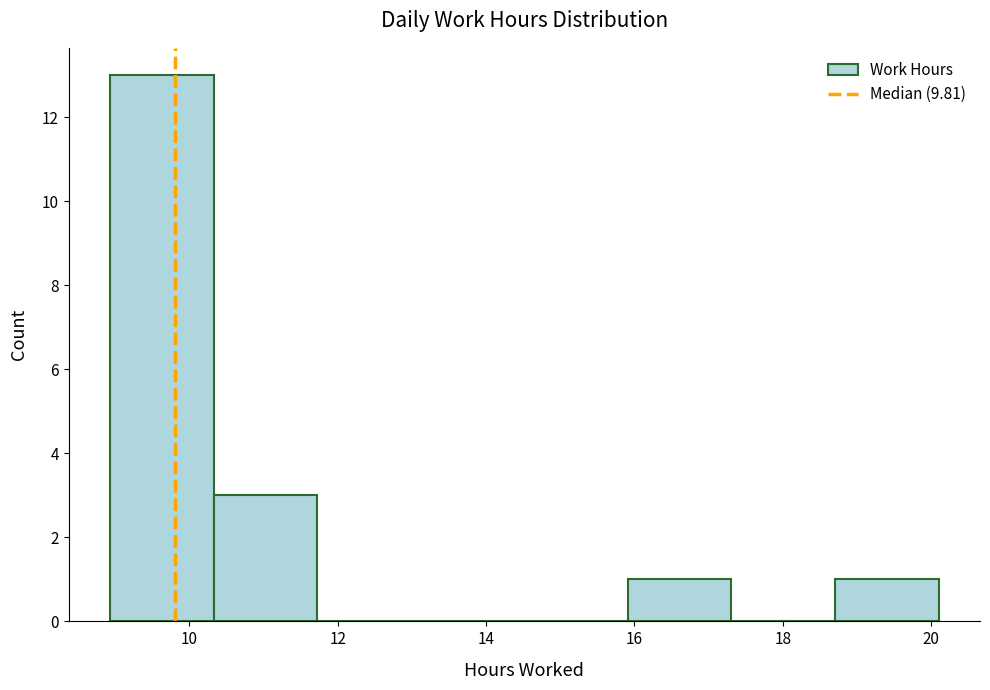

Which range on the x-axis has the tallest bar?

9.0 to 10.4